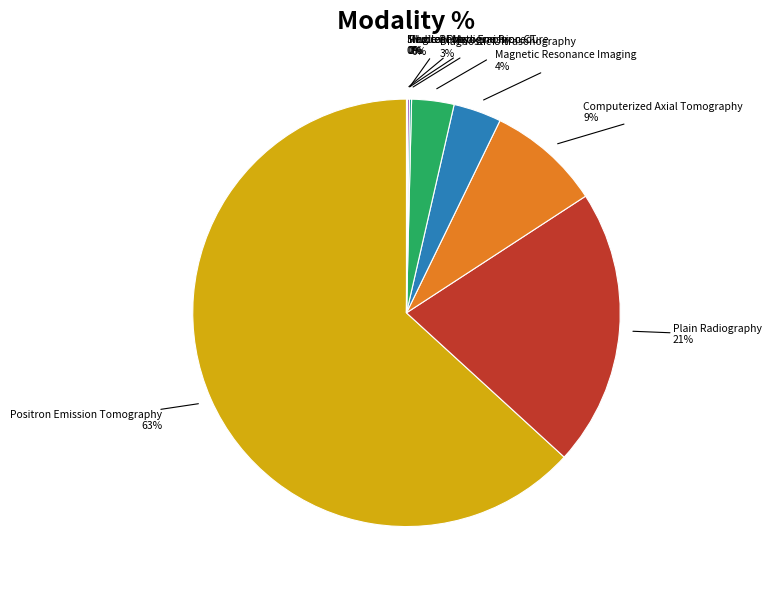

Is there any slice that represents more than half of the pie?

Yes